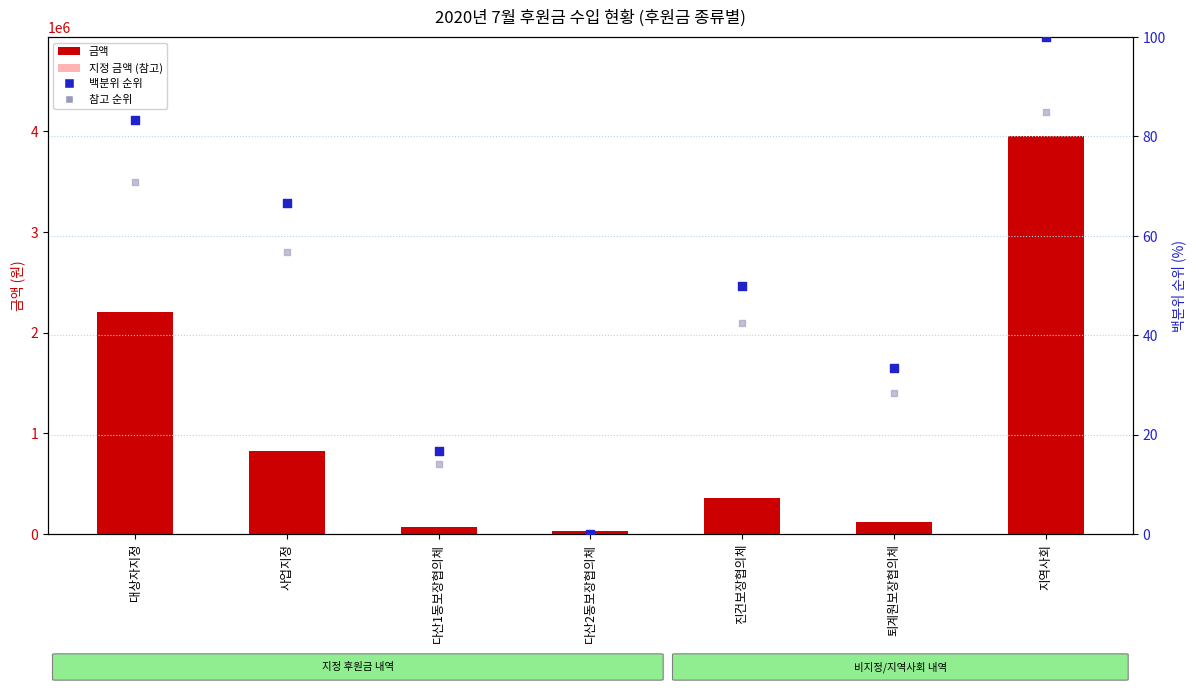

At which category is the sum across all series the highest?

지역사회